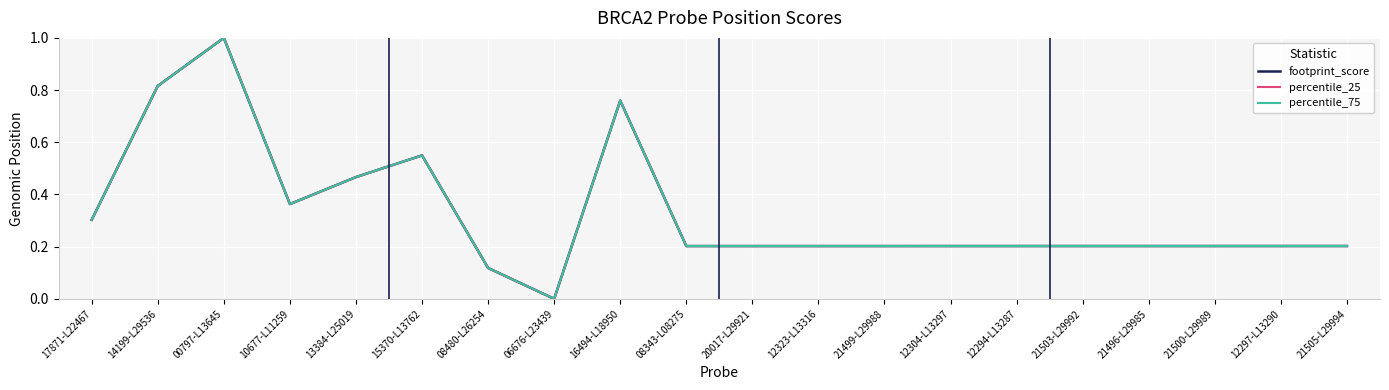

What is the greatest value displayed?

1.0